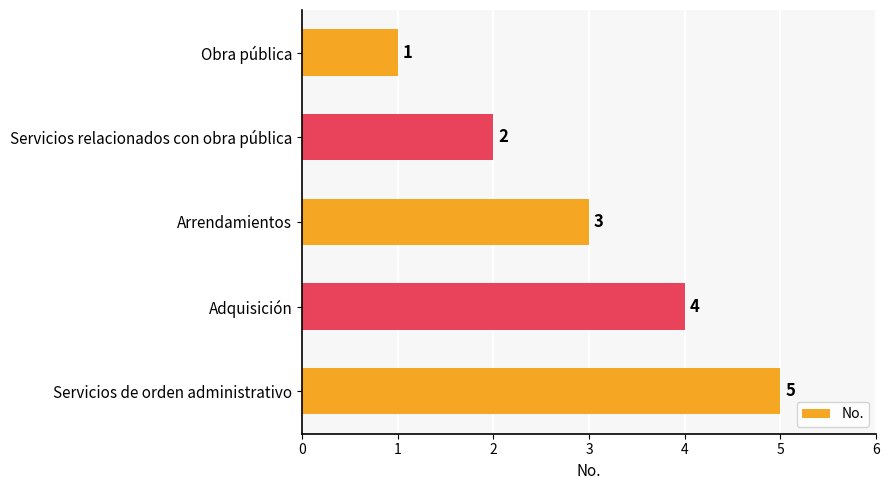

Where is the data nearest to the value 3?

Arrendamientos